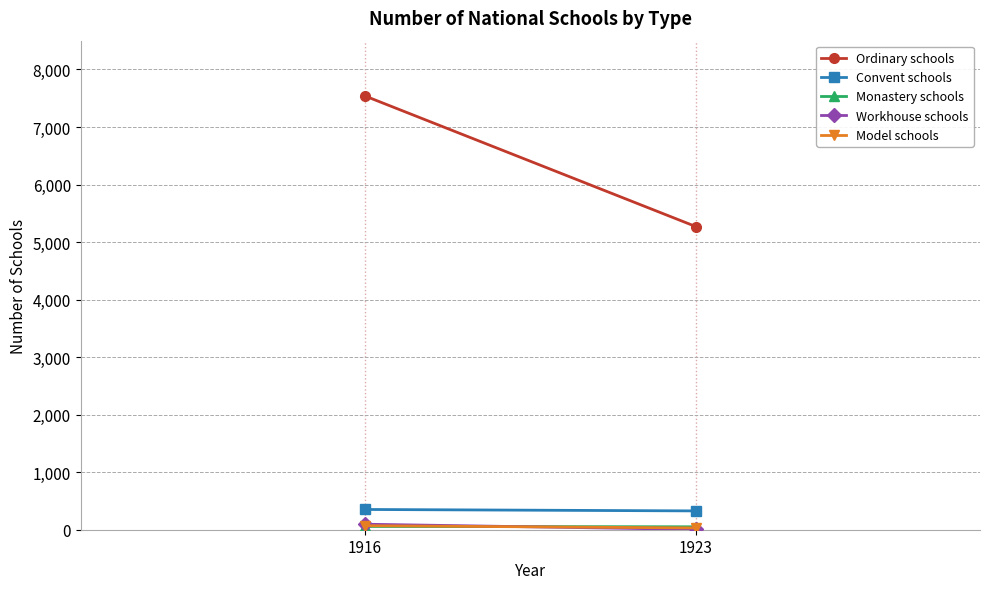

Where is Ordinary schools nearest to the value 6404?

1923